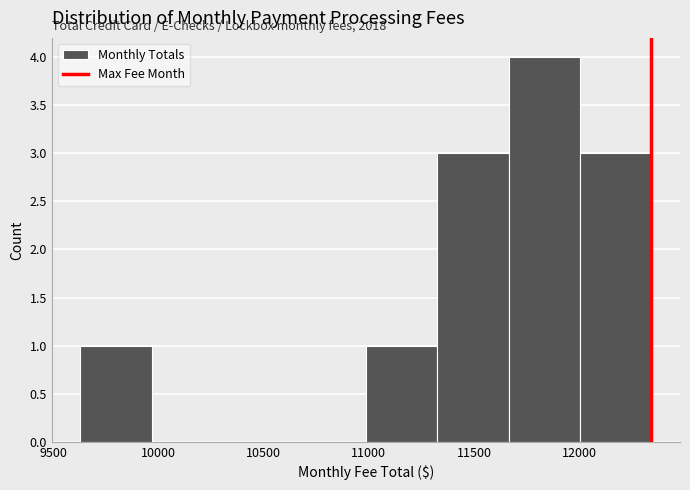

Which range on the x-axis has the tallest bar?

11650 to 12000